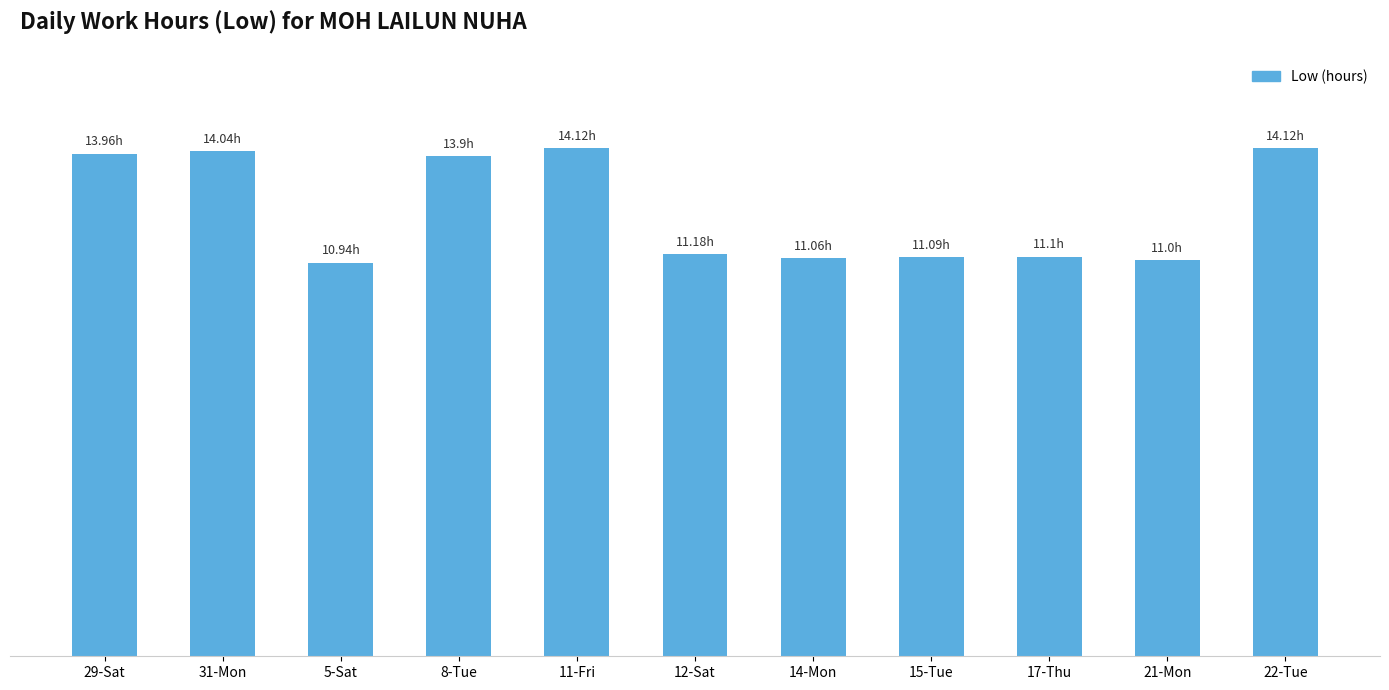

Does the chart contain any negative values?

No